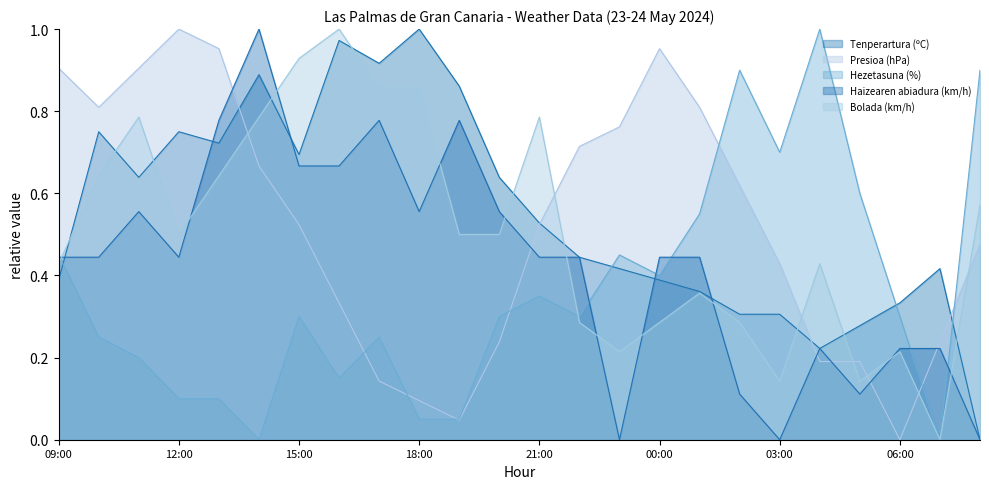

How many distinct data groups are displayed?

5